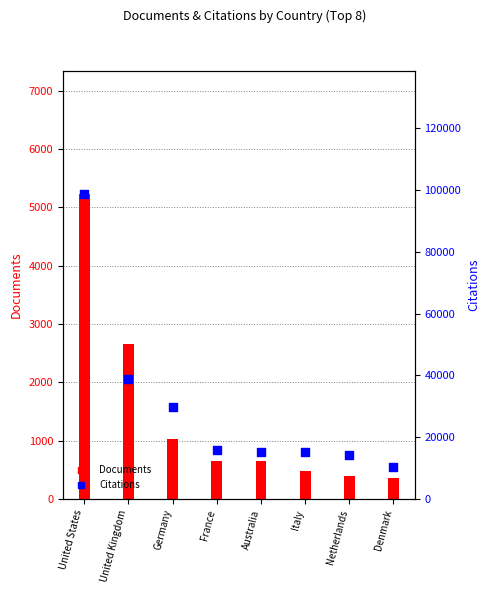

What is the total value across all series at United States?

104099